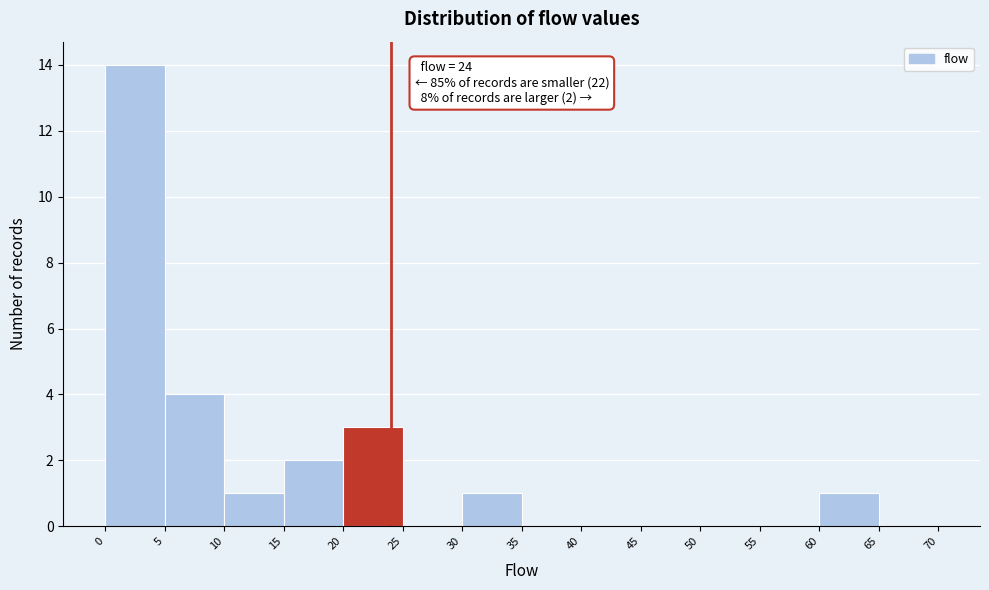

Which range on the x-axis has the tallest bar?

0 to 5